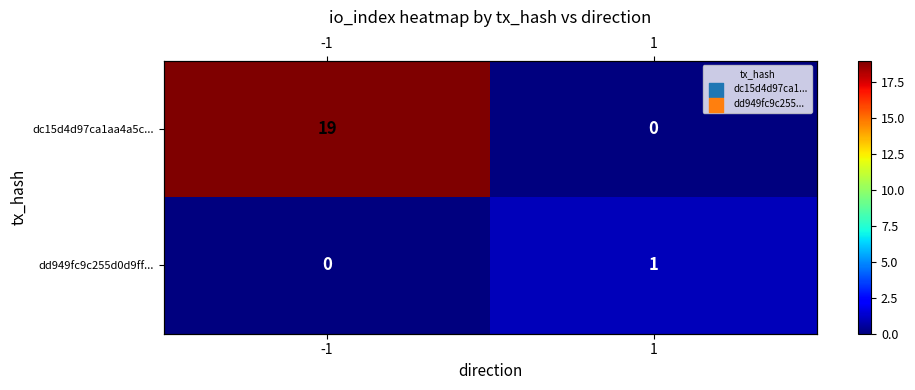

Rank the series at 1 from highest to lowest value.

dd949fc9c255d0d9ff..., dc15d4d97ca1aa4a5c...